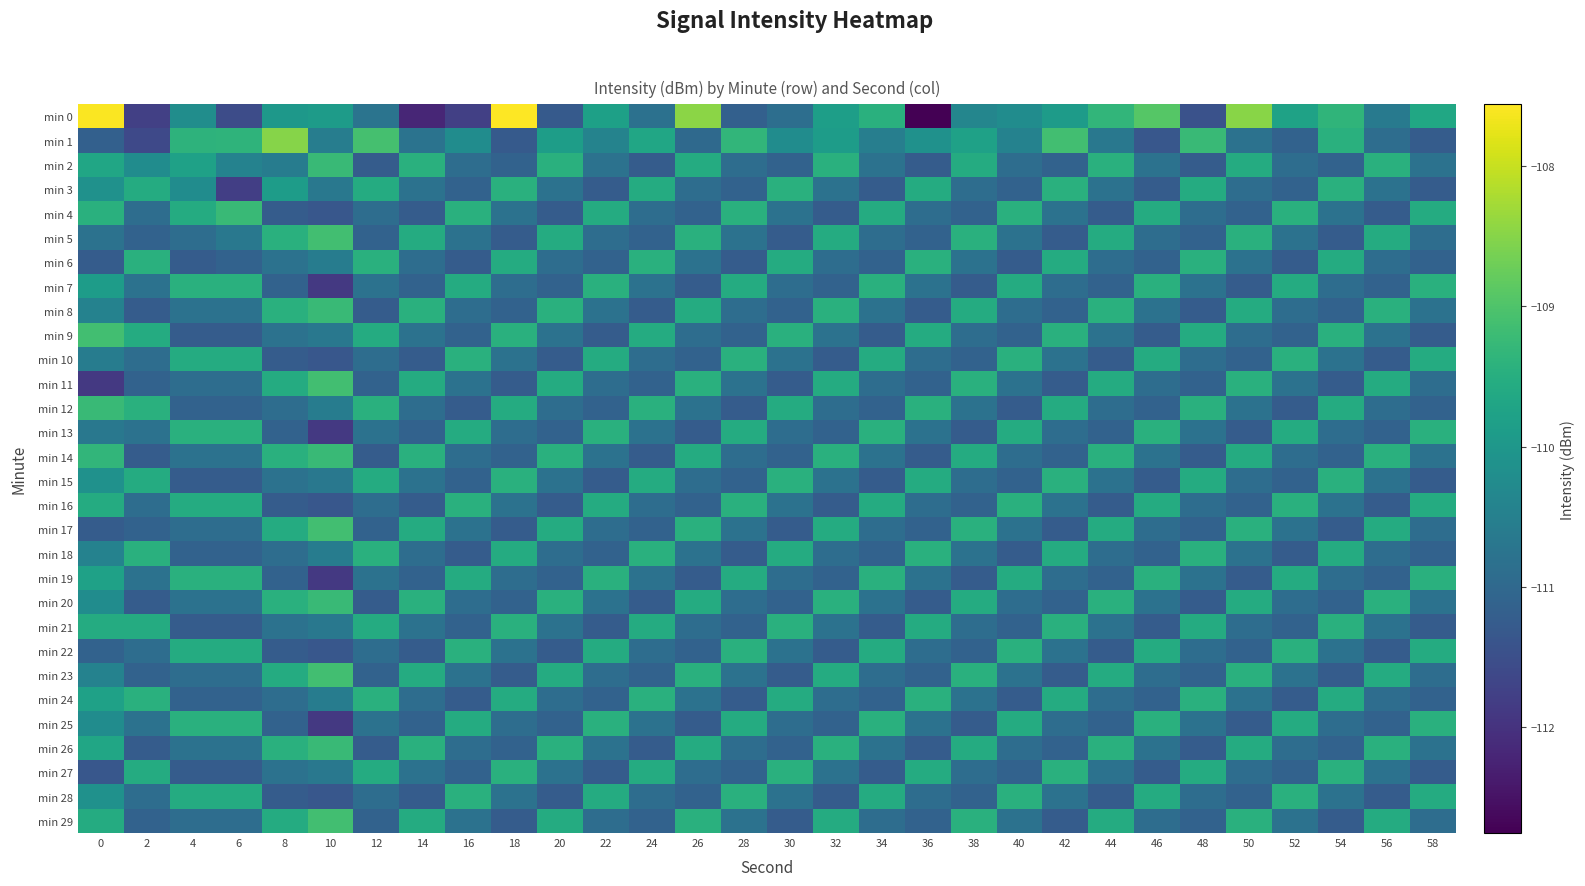

List the series in order of their peak value, highest first.

min 0, min 1, min 5, min 9, min 11, min 17, min 23, min 29, min 2, min 4, min 8, min 12, min 14, min 20, min 26, min 3, min 6, min 7, min 10, min 13, min 15, min 16, min 18, min 19, min 21, min 22, min 24, min 25, min 27, min 28